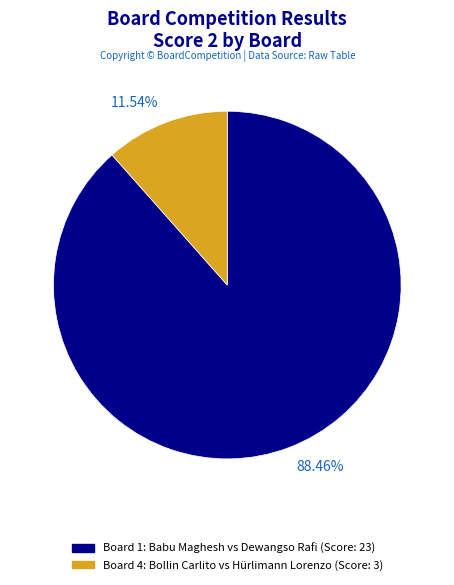

What is the majority slice?

88.46%